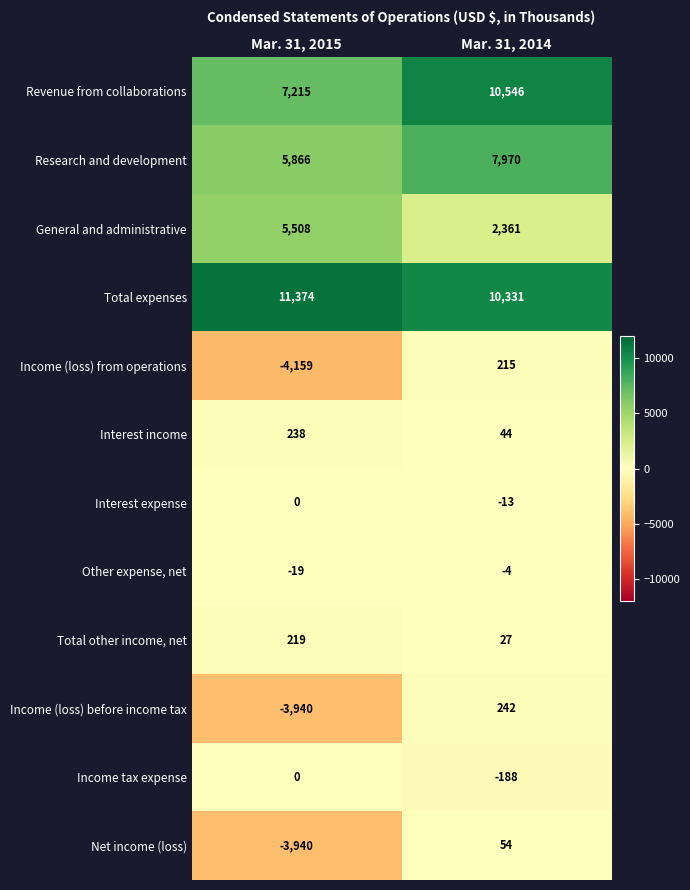

At how many categories does at least one series exceed 2987?

2